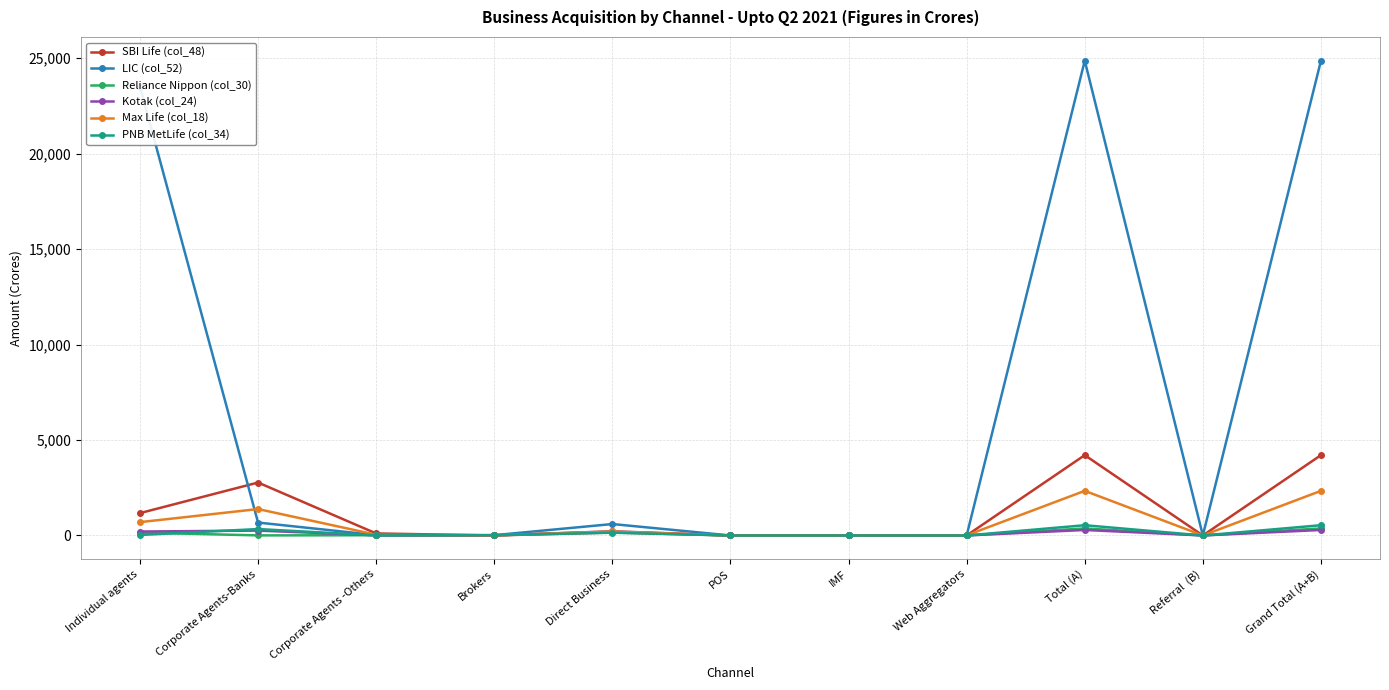

What are all the series names shown in the legend?

SBI Life (col_48), LIC (col_52), Reliance Nippon (col_30), Kotak (col_24), Max Life (col_18), PNB MetLife (col_34)